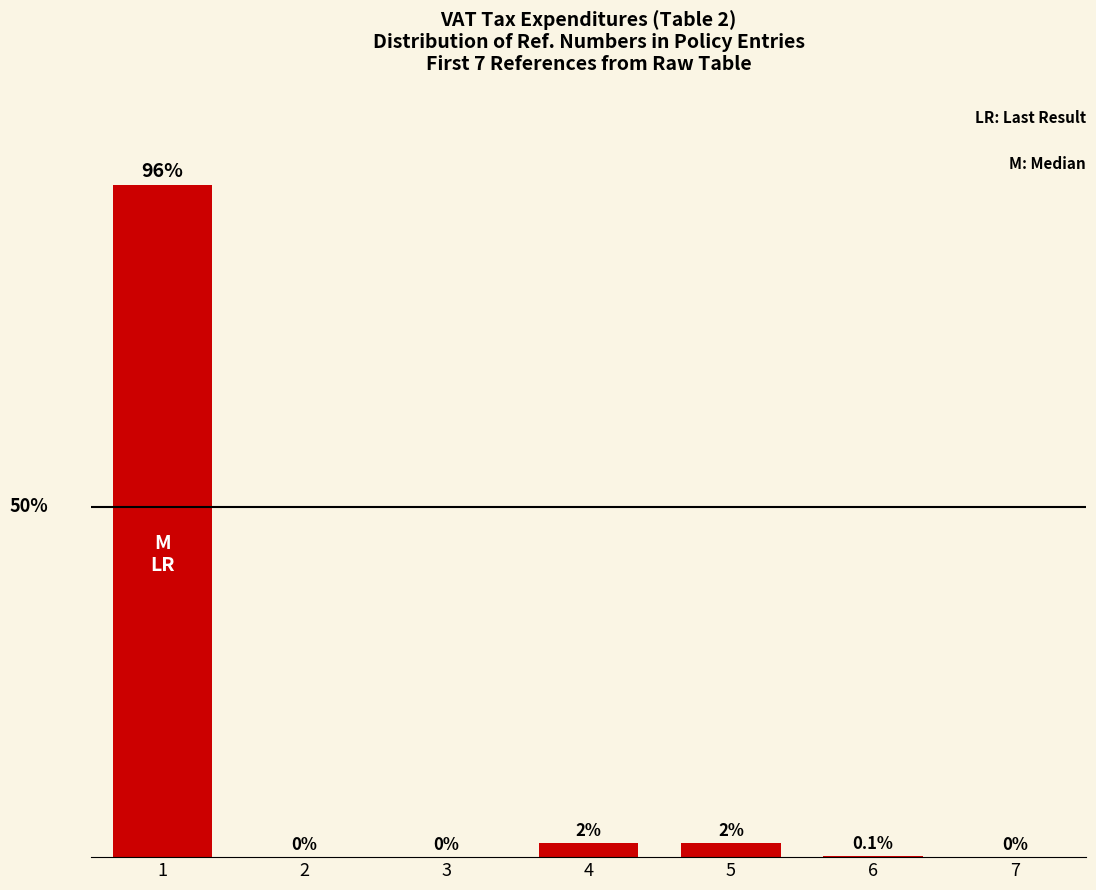

Reading left to right, list all the values displayed in this chart.

96.0	0.0	0.0	2.0	2.0	0.1	0.0